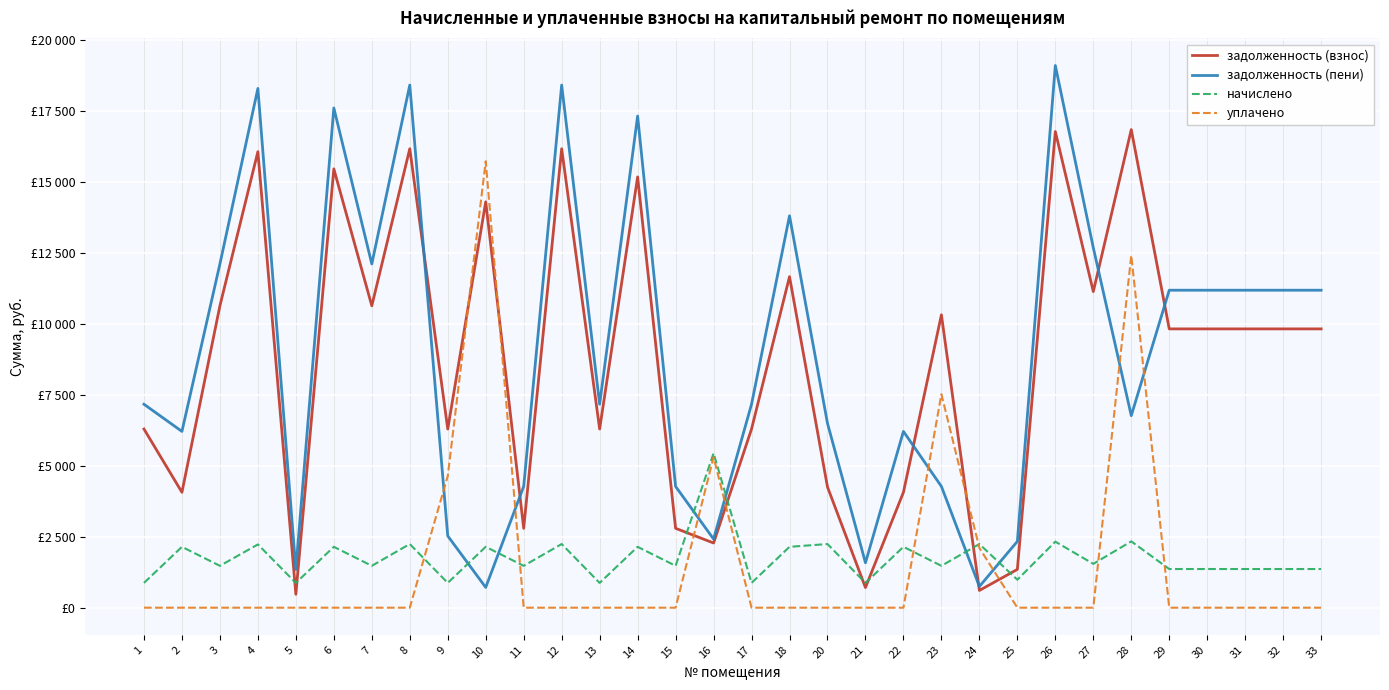

After their last crossing, which series has the higher values: задолженность (пени) or уплачено?

задолженность (пени)